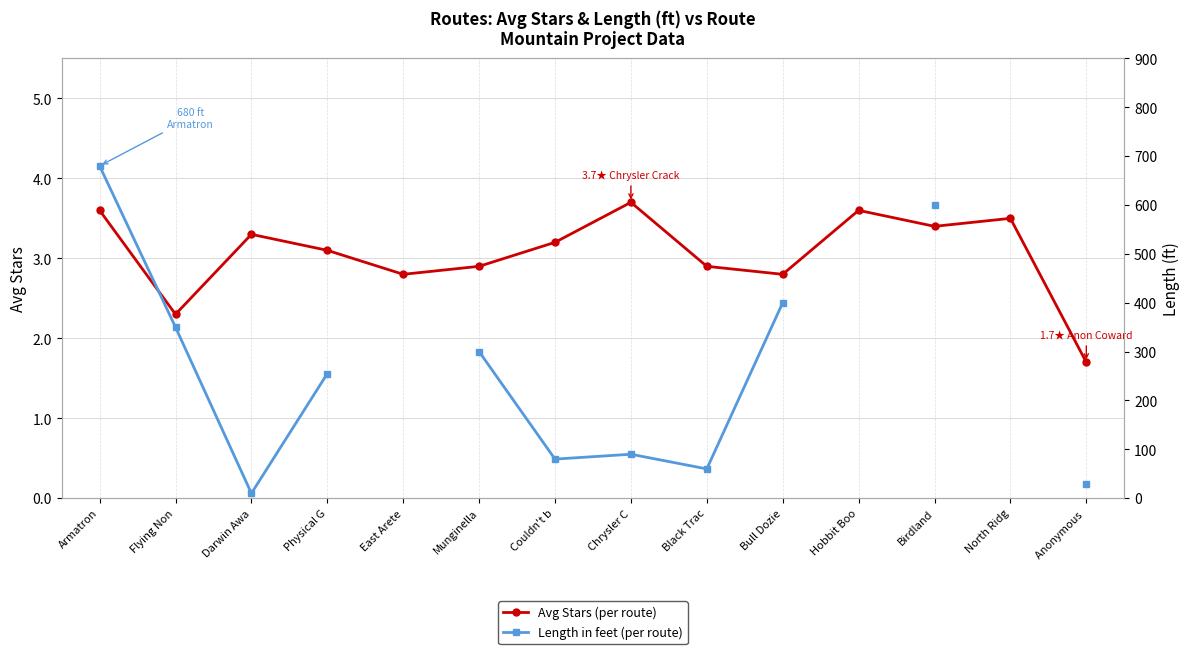

Which category has the lowest value across all series?

Anonymous 